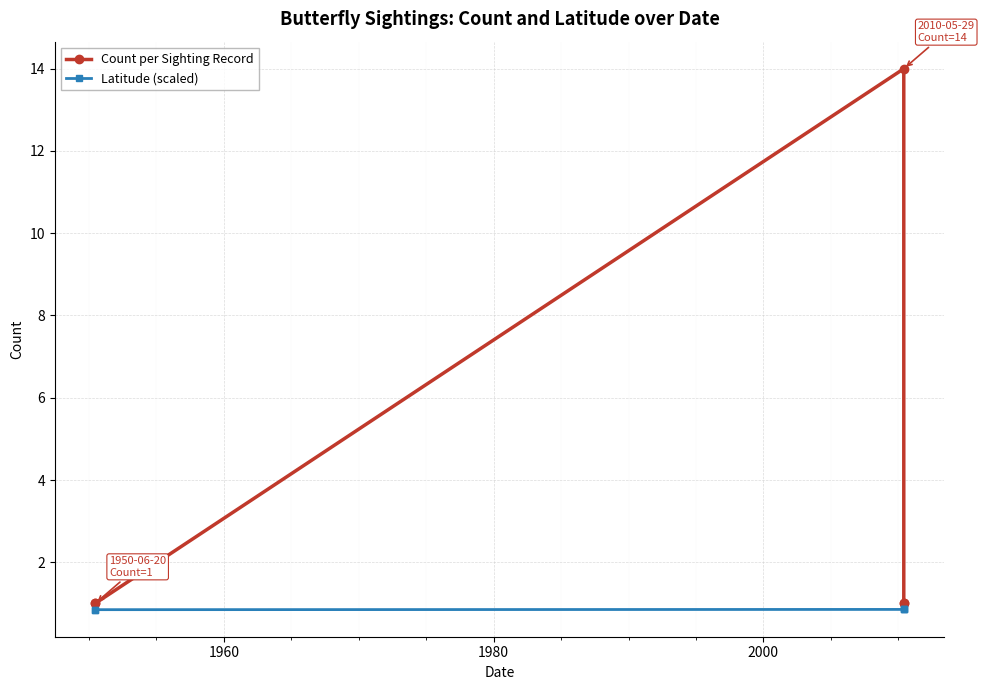

Reading right to left, transcribe all the data shown in this chart.

Count per Sighting Record: 1.0	1.0	14.0	1.0	1.0
Latitude (scaled): 0.9	0.9	0.9	0.8	0.8